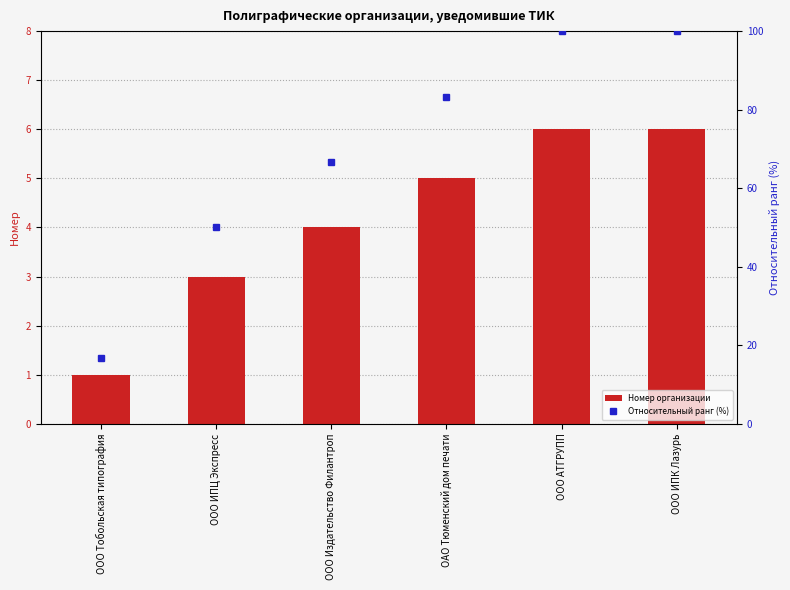

Is it true that Номер организации equals 1.0 at ООО Тобольская типография?

True